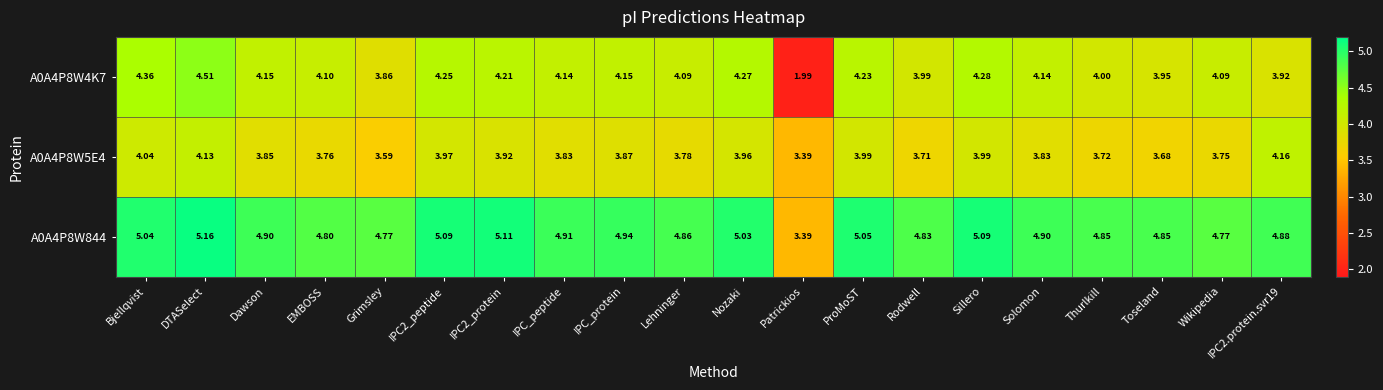

List the series in order of their peak value, highest first.

A0A4P8W844, A0A4P8W4K7, A0A4P8W5E4